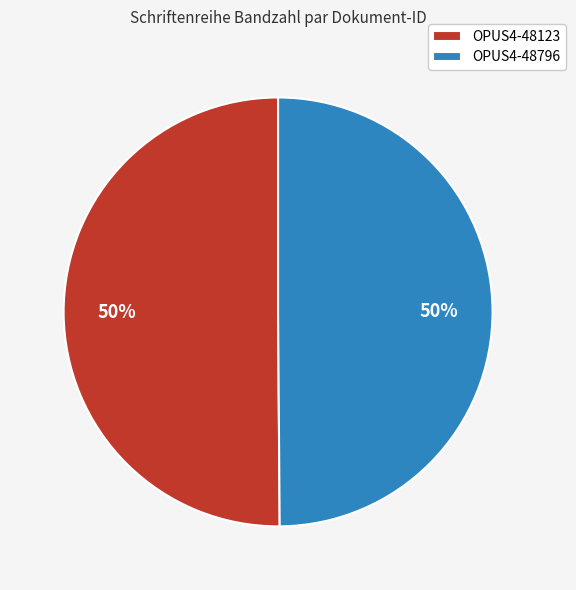

Do OPUS4-48796 and OPUS4-48123 together represent more than half of the pie?

Yes